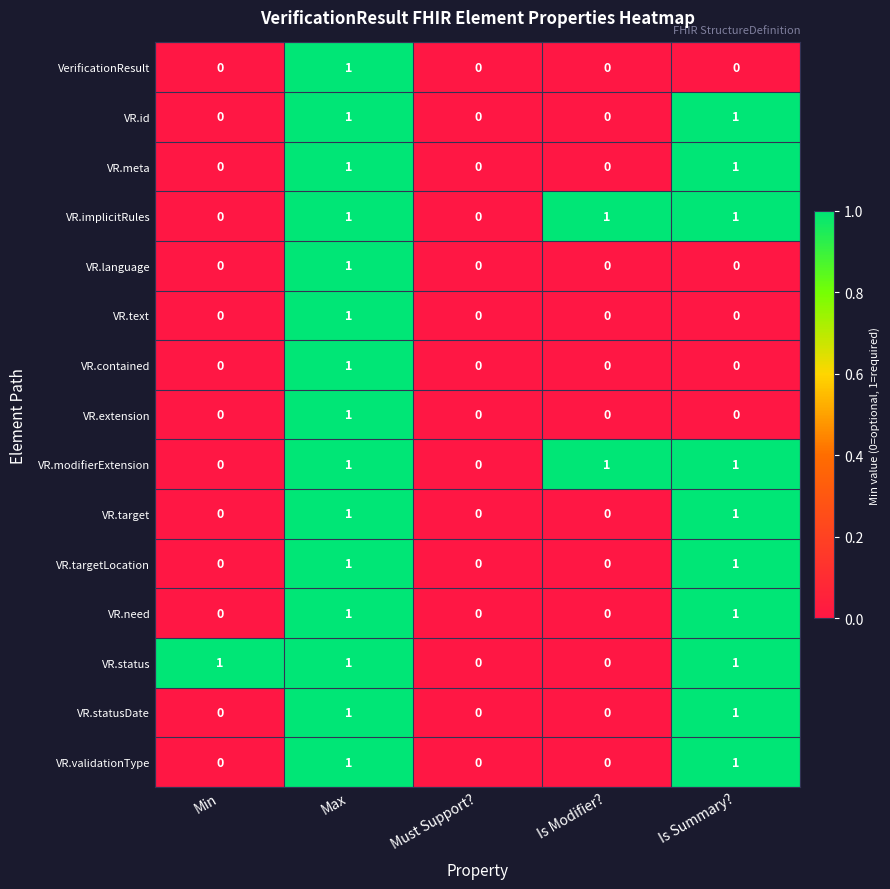

Count the VR.implicitRules values in the range 0 to 1.

5